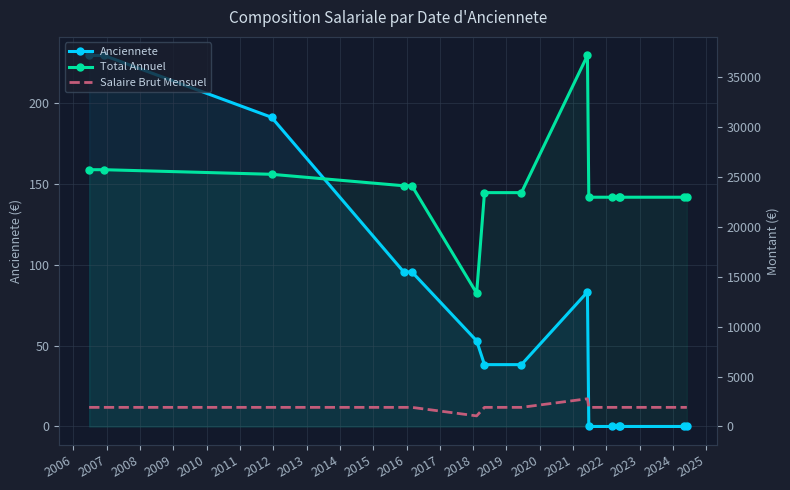

True or false: Salaire Brut Mensuel and Total Annuel intersect in this chart.

False